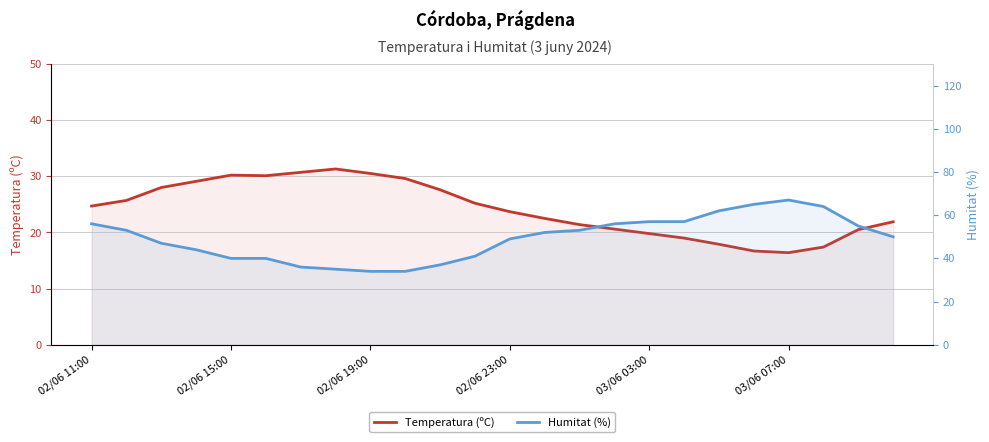

What are all the series names shown in the legend?

Temperatura (ºC), Humitat (%)